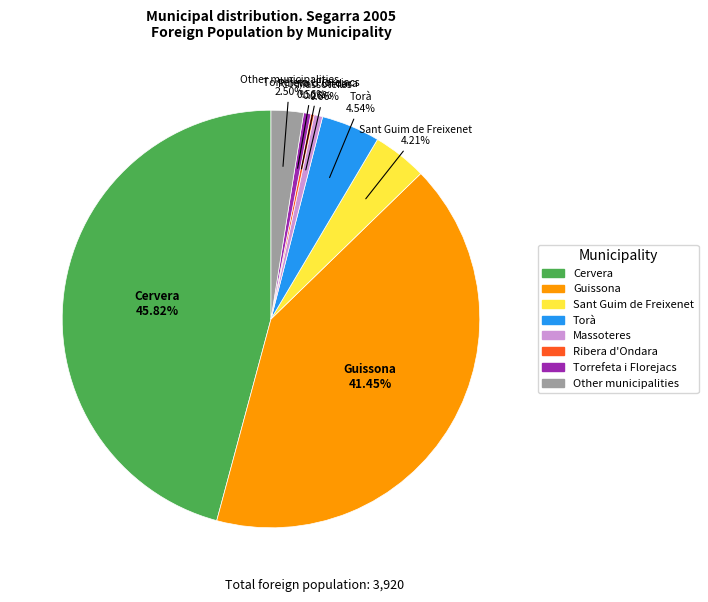

To the nearest percent, what is the difference between the largest and smallest slice percentages?

46%